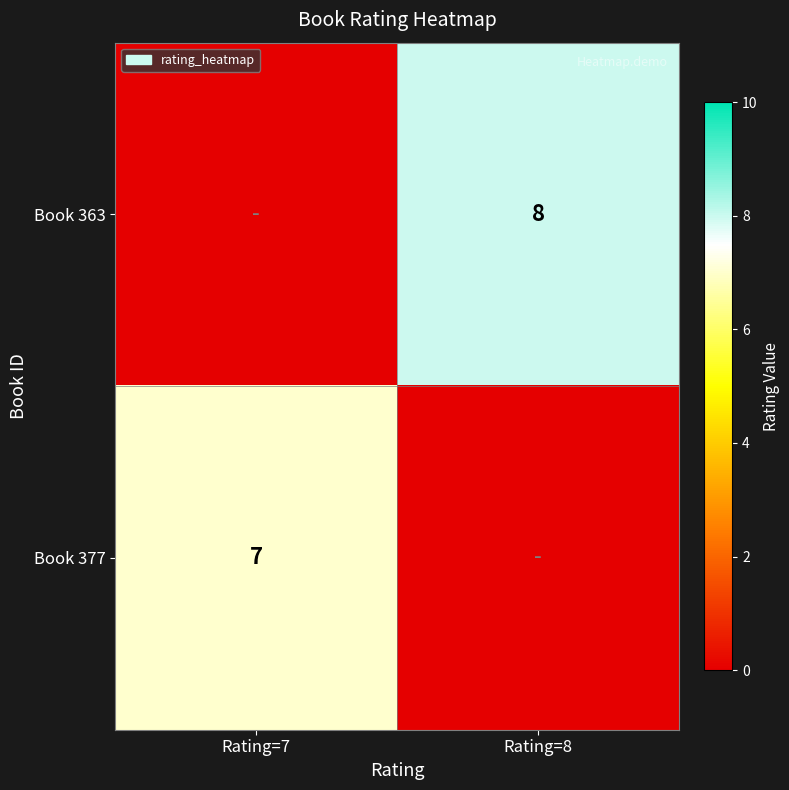

Is the value of Book 363 at Rating=8 greater than the value of Book 377 at Rating=7?

Yes